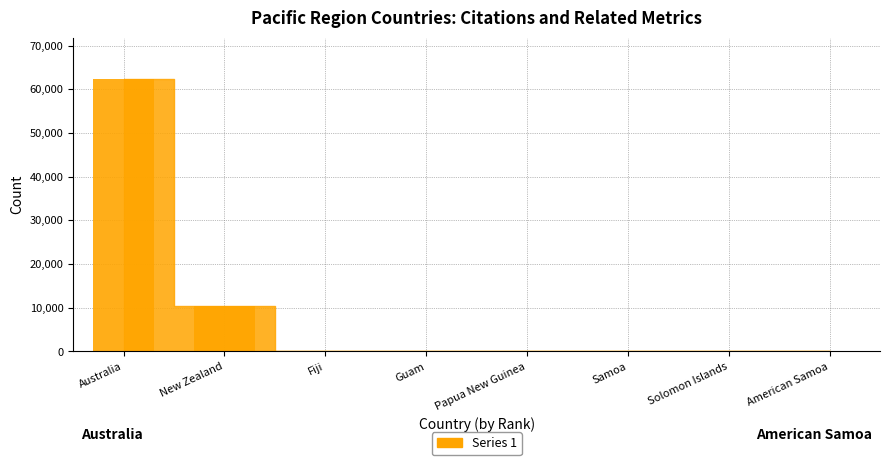

Is it true that the value at New Zealand is 10342?

True